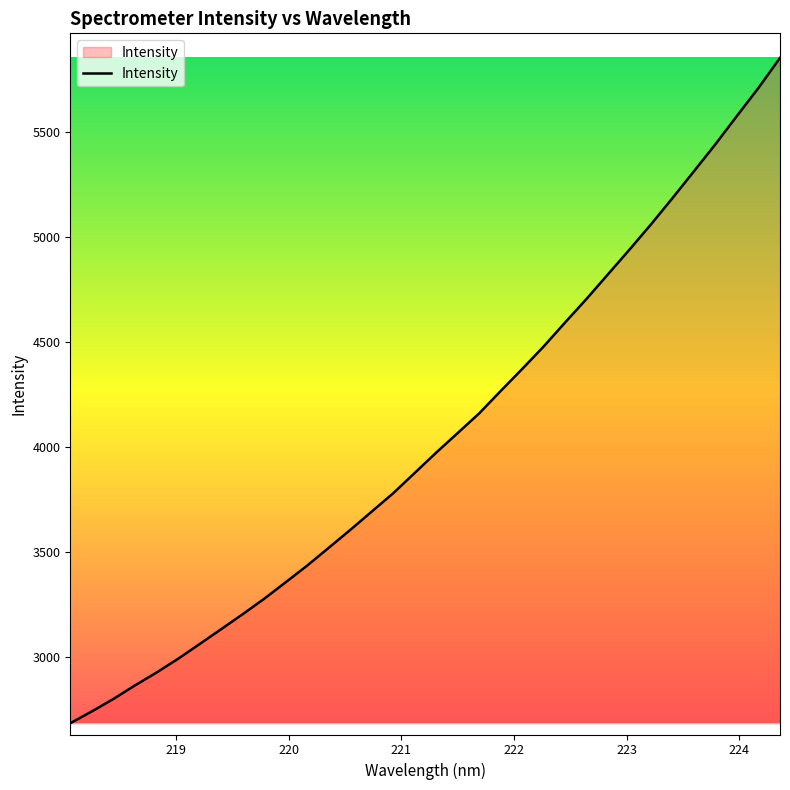

What is the difference between the maximum and minimum values?

3172.1